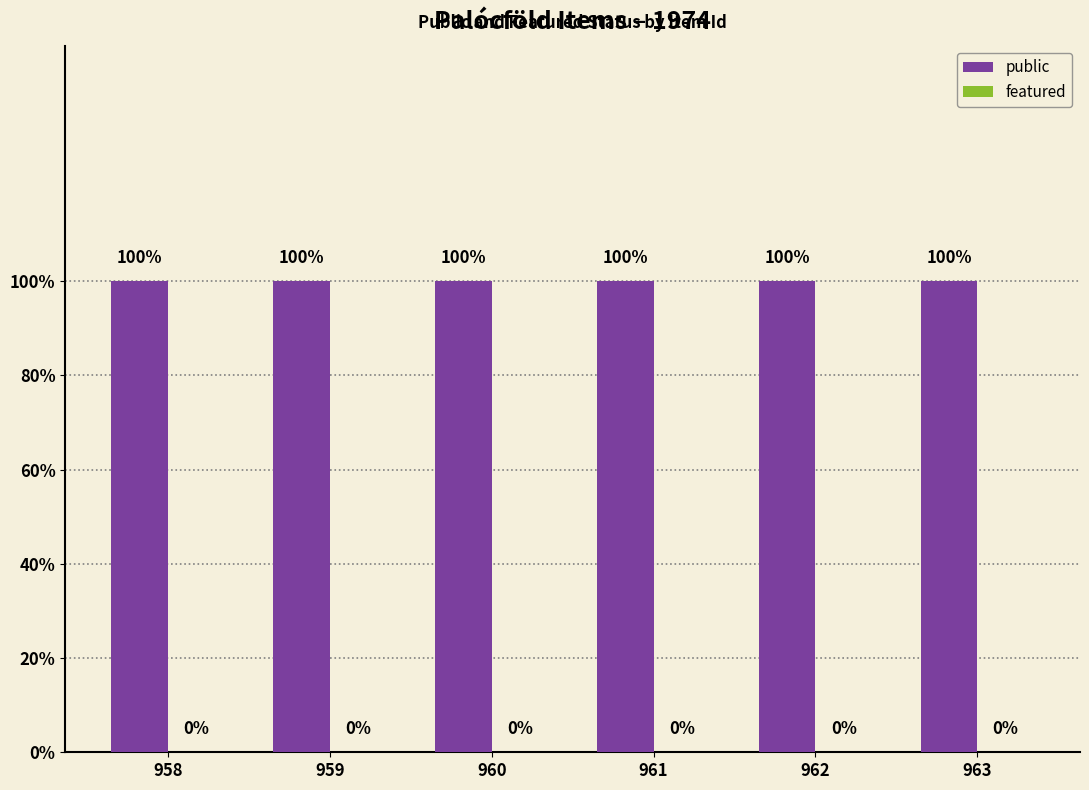

Reading left to right, extract all data points from this chart.

public: 958=1	959=1	960=1	961=1	962=1	963=1
featured: 958=0	959=0	960=0	961=0	962=0	963=0